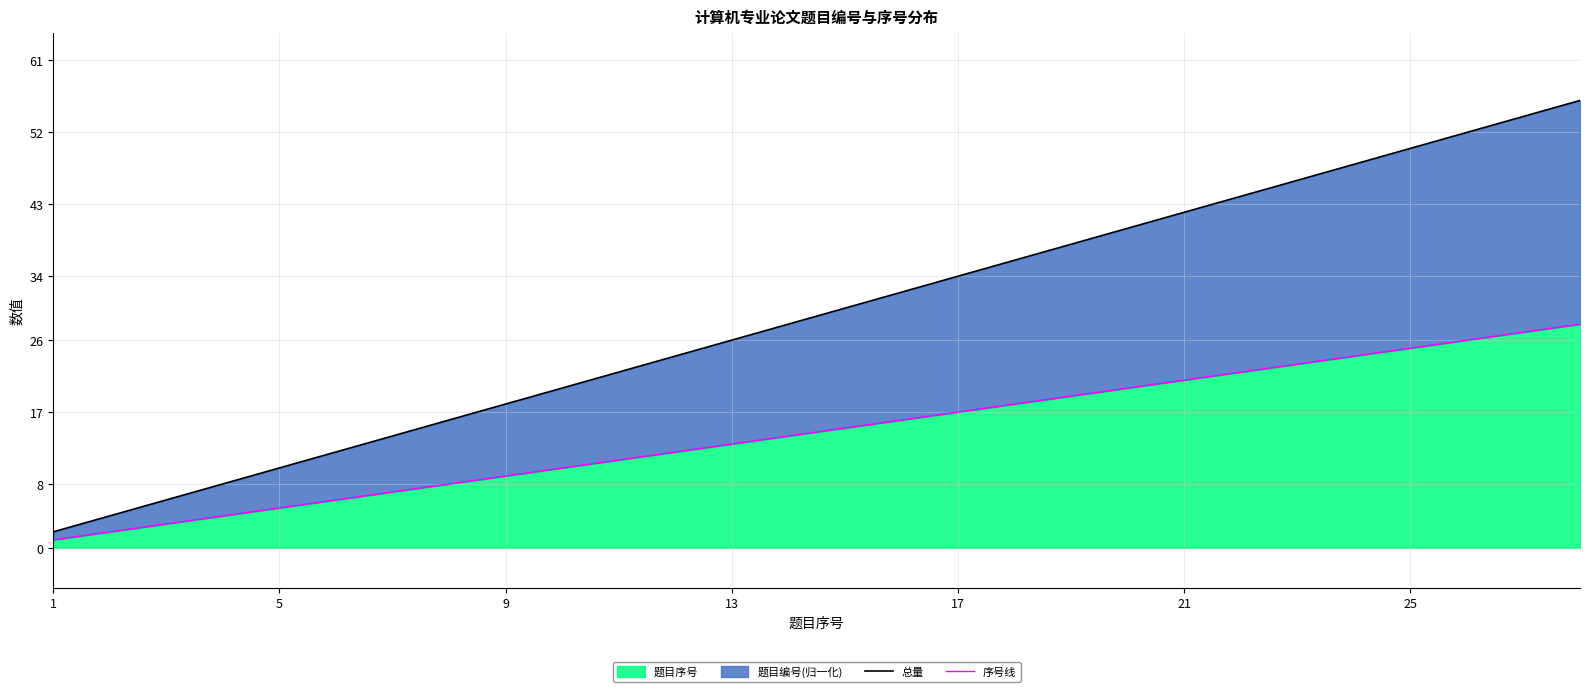

The value of 题目序号 at 13 is 13. True or false?

True